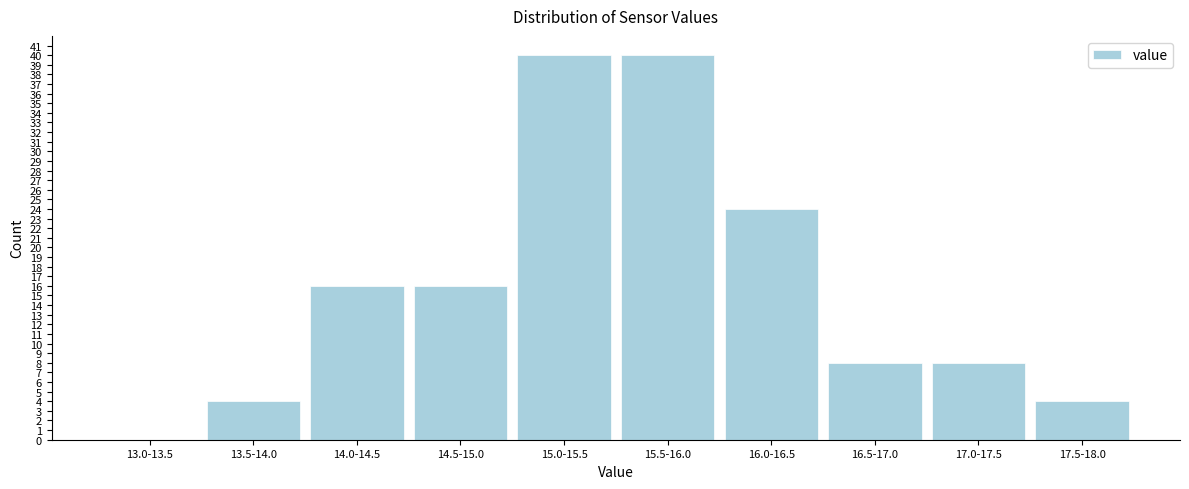

Reading left to right, extract all data points from this chart.

13.0-13.5=0	13.5-14.0=4	14.0-14.5=16	14.5-15.0=16	15.0-15.5=40	15.5-16.0=40	16.0-16.5=24	16.5-17.0=8	17.0-17.5=8	17.5-18.0=4